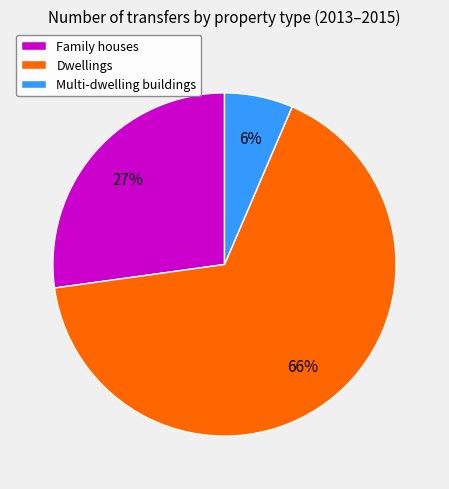

Is it true that Family houses is 27% of the pie?

True